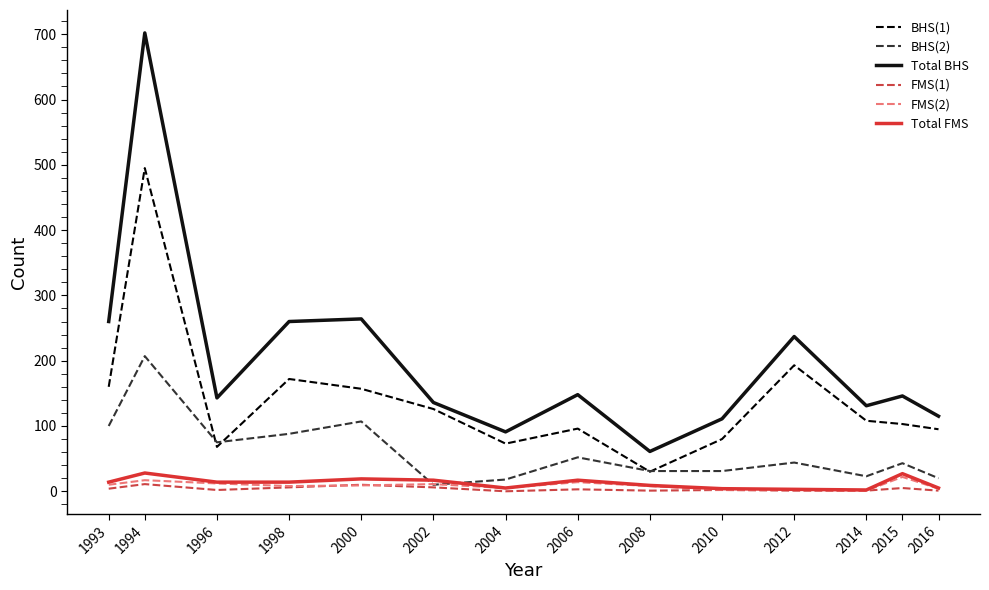

What is the sum of all Total BHS values?

2805